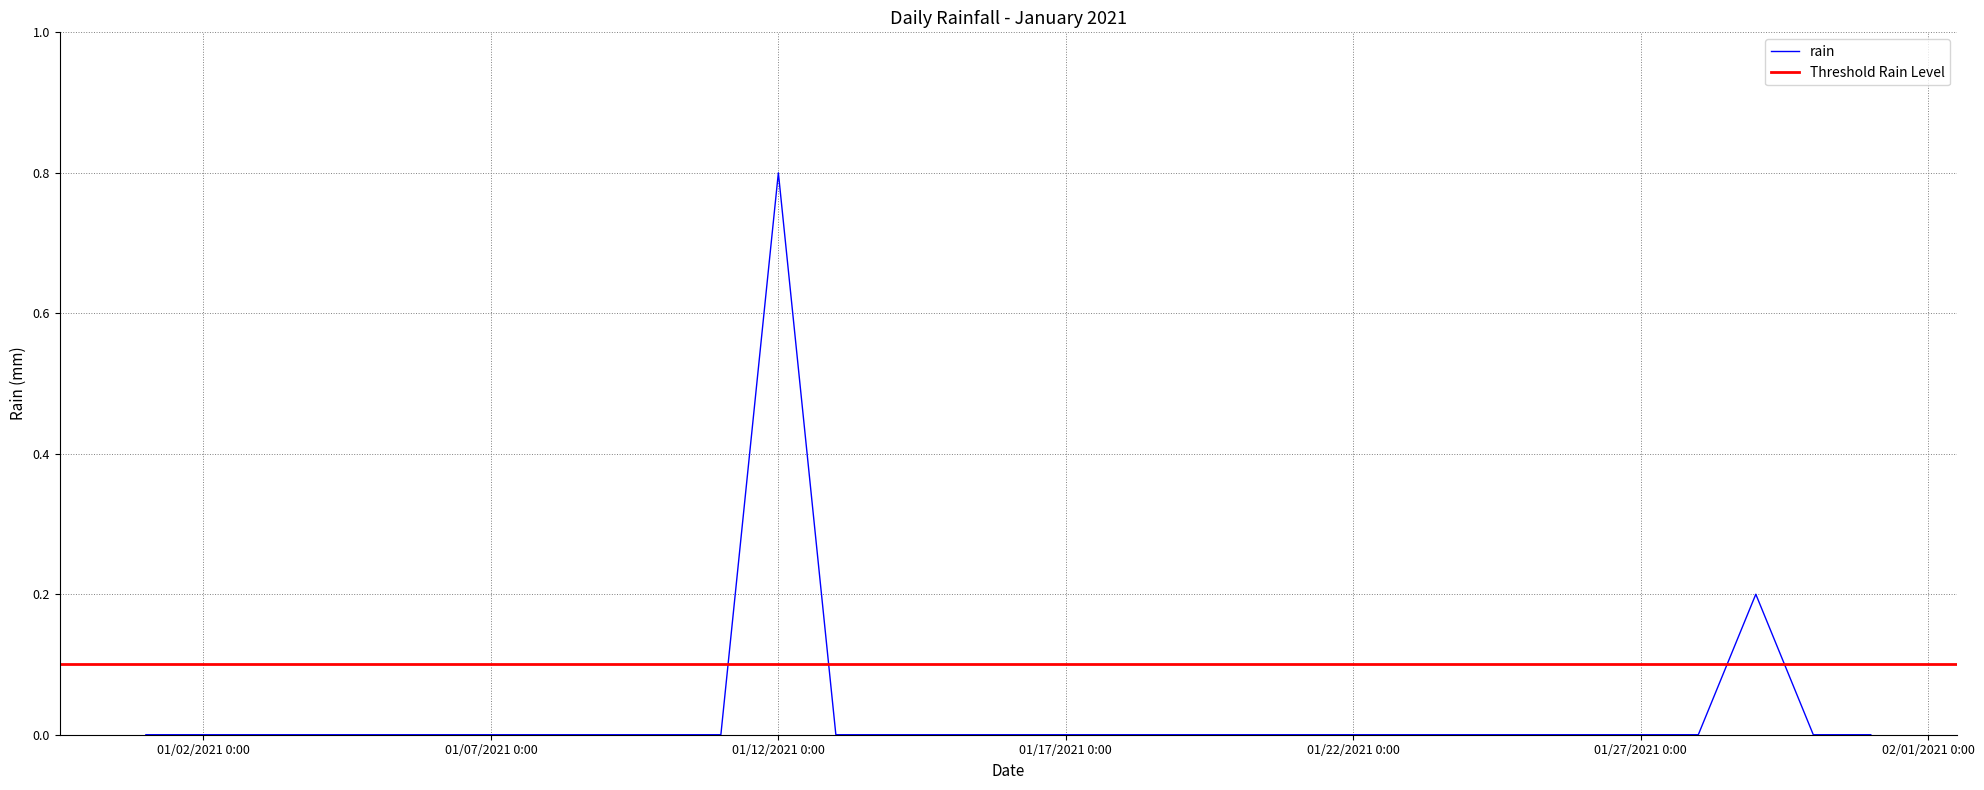

What is the difference between the second highest and second lowest values?

0.2